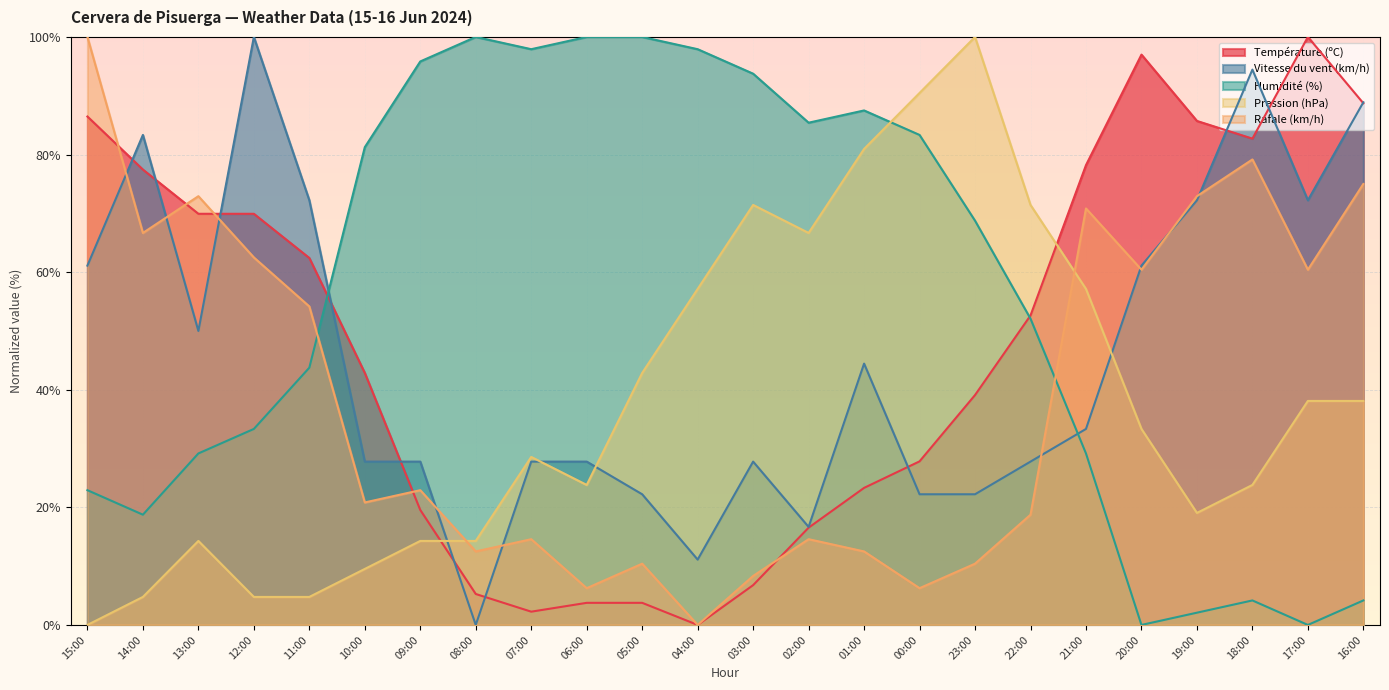

After their last crossing, which series has the higher values: Rafale (km/h) or Humidité (%)?

Rafale (km/h)